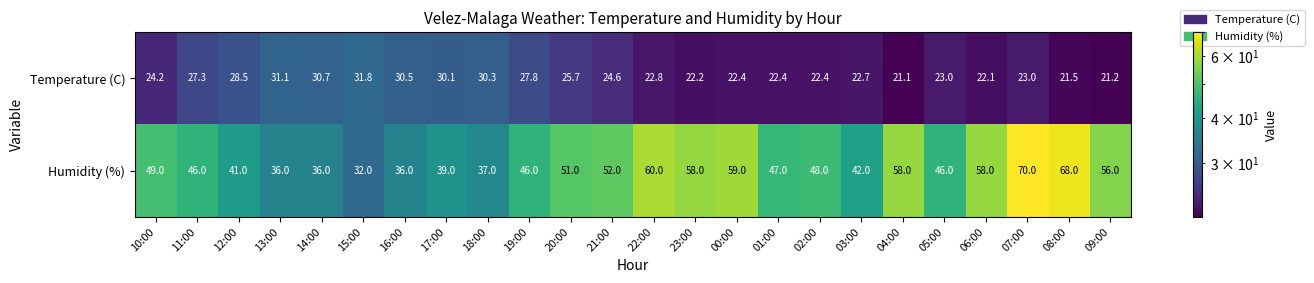

Between 16:00 and 06:00, which series saw the biggest shift?

Humidity (%)